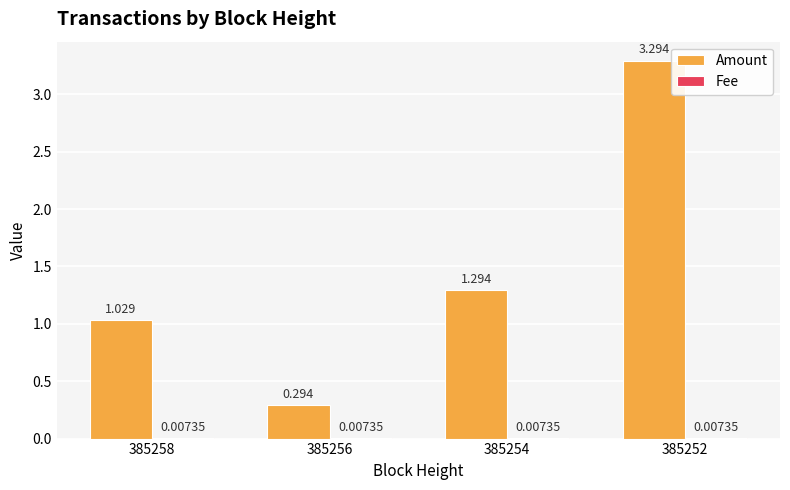

Which series has the largest total across all categories?

Amount